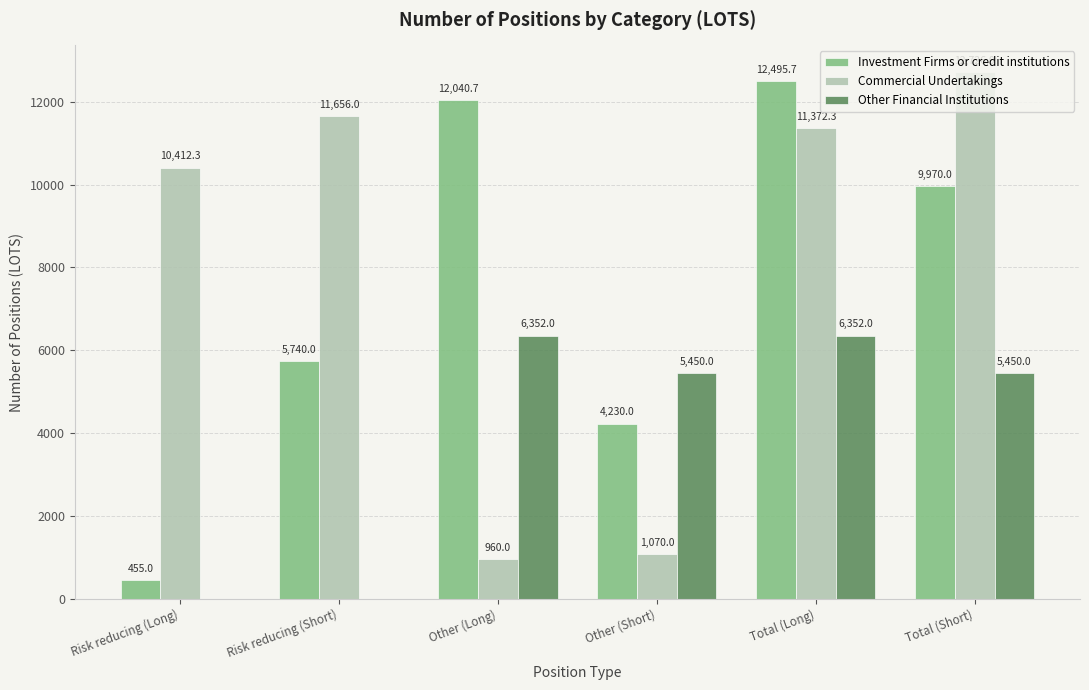

Which label corresponds to the largest value in the chart?

Total (Short)